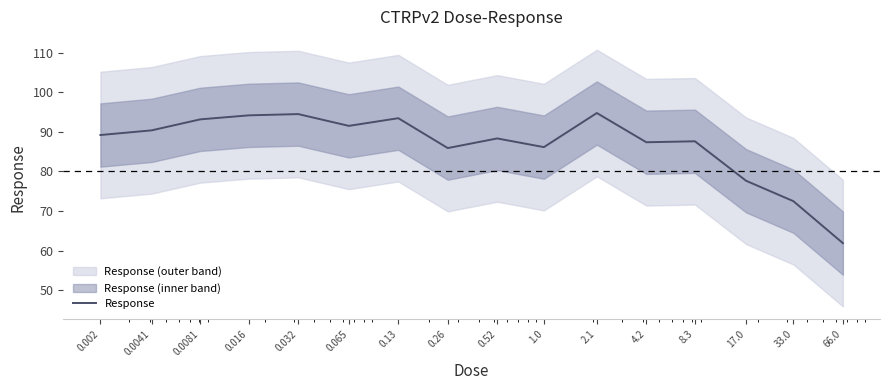

What is the lowest value of the Response series?

61.9